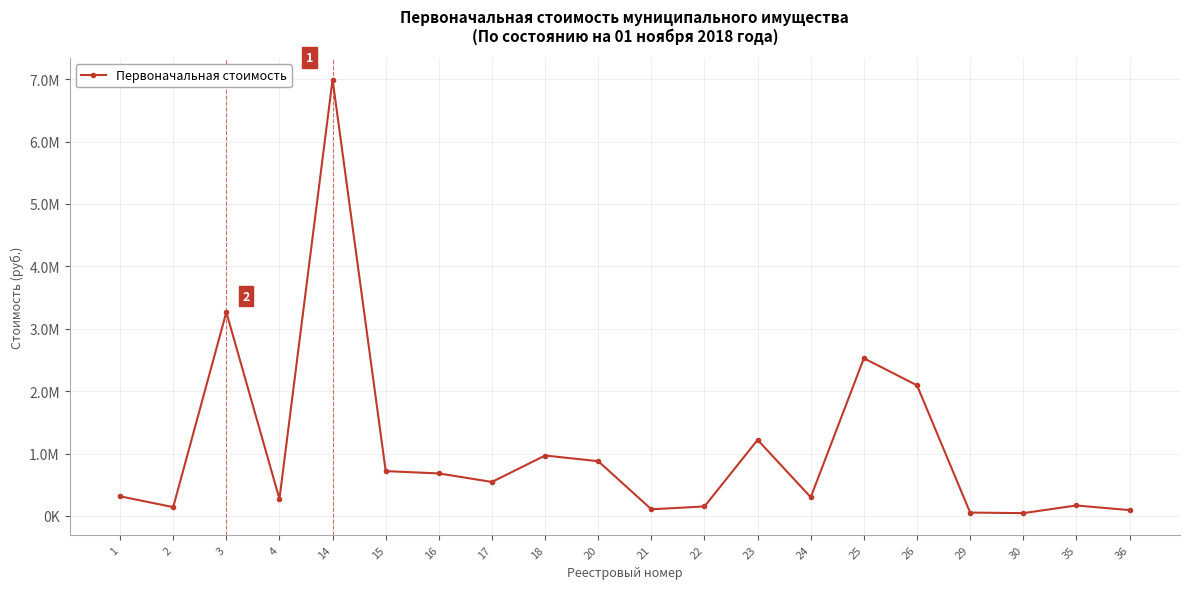

What is the approximate value at 1?

314728.2